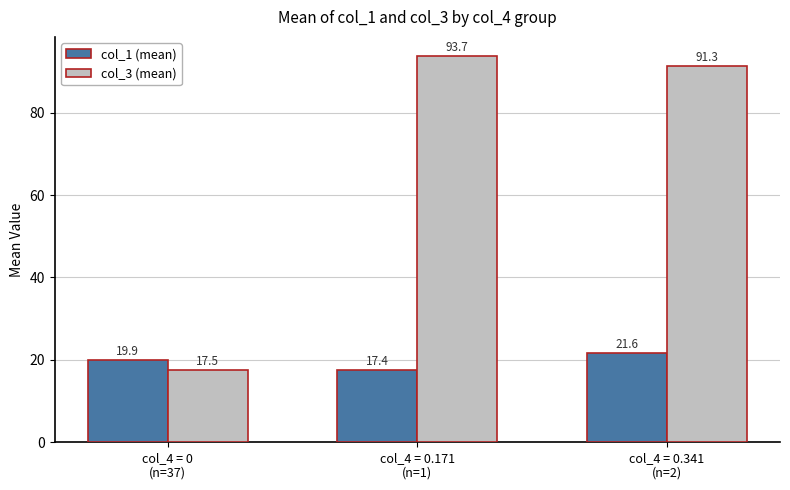

Which series has the largest range (max minus min)?

col_3 (mean)